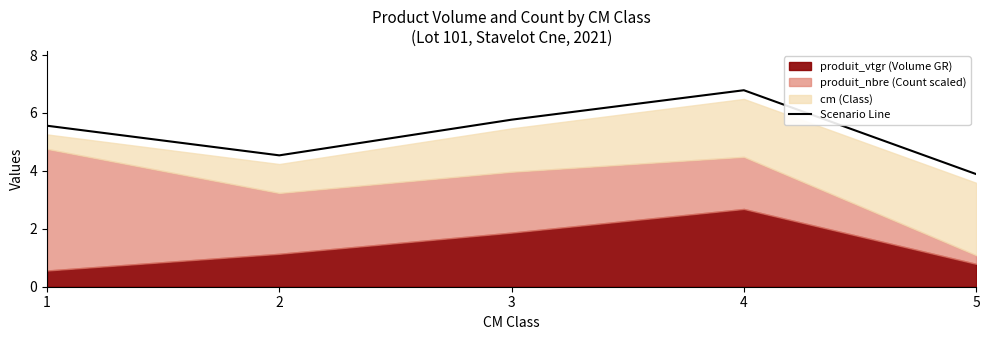

What is the difference between the values at 1 and 3?

0.2